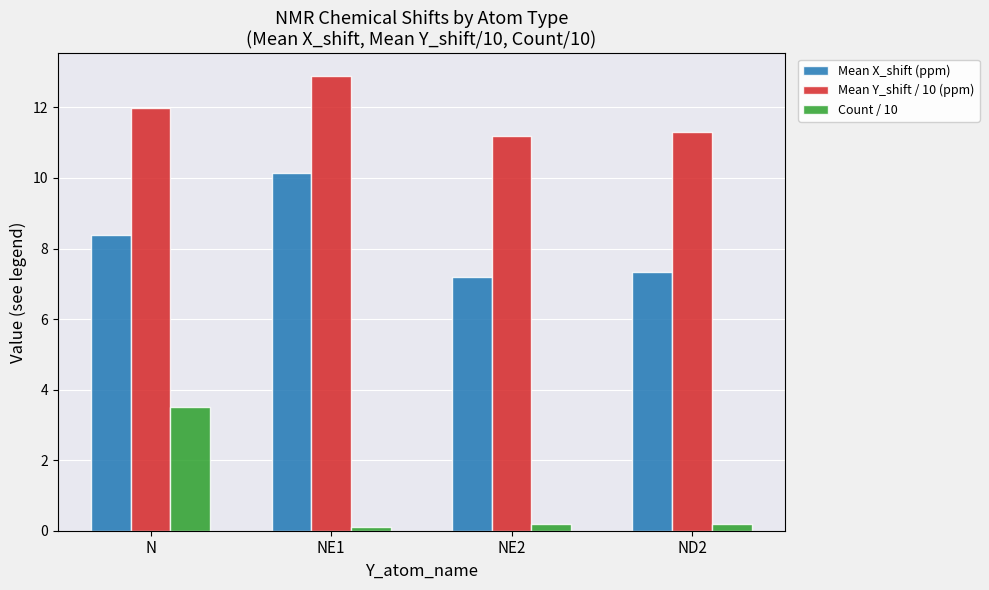

Is the value of Mean X_shift (ppm) at N greater than the value of Count / 10 at N?

Yes